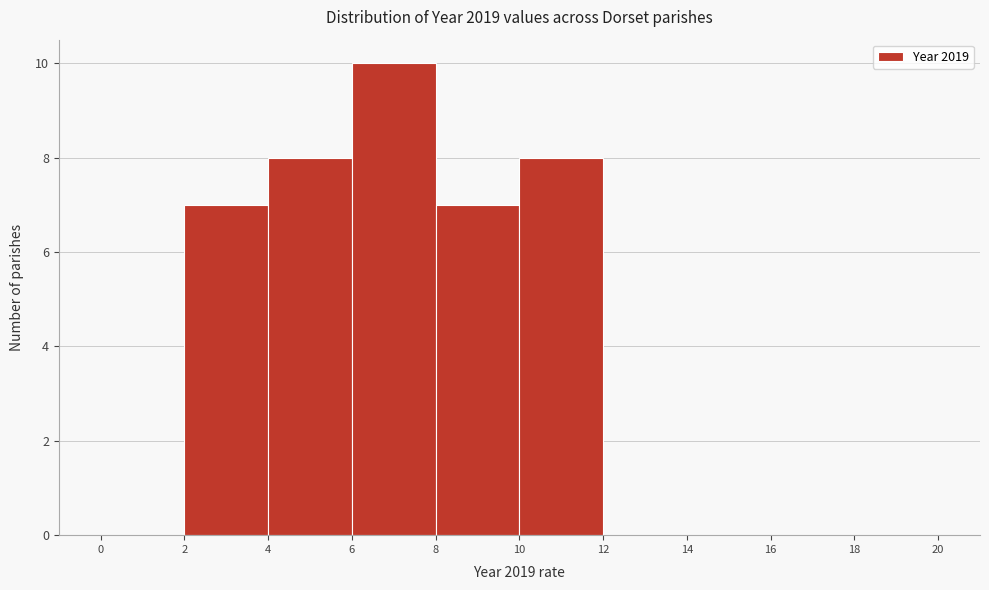

How tall is the bar that spans 4 to 6 on the x-axis? The values are not printed on the chart, so give them approximately, as read against the axis.

8